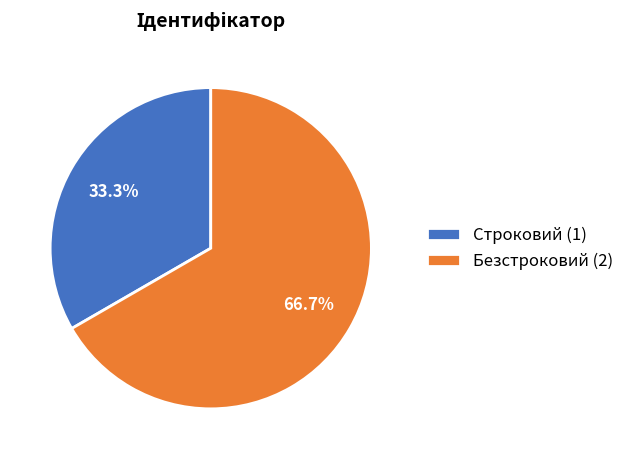

Is the sum of Строковий and Безстроковий greater than half?

Yes